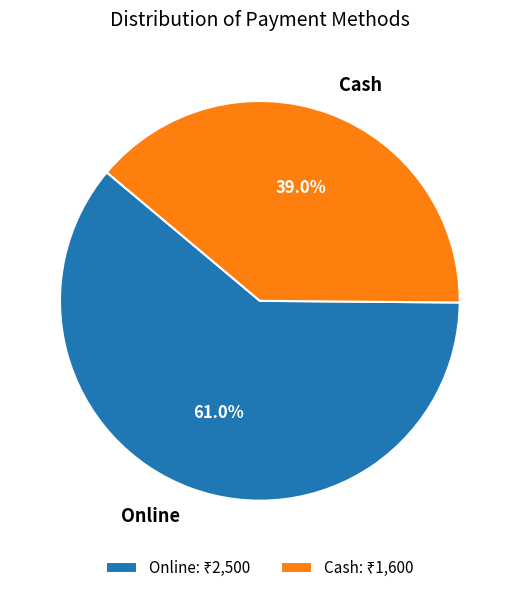

What percentage is NOT represented by Cash?

61.0%